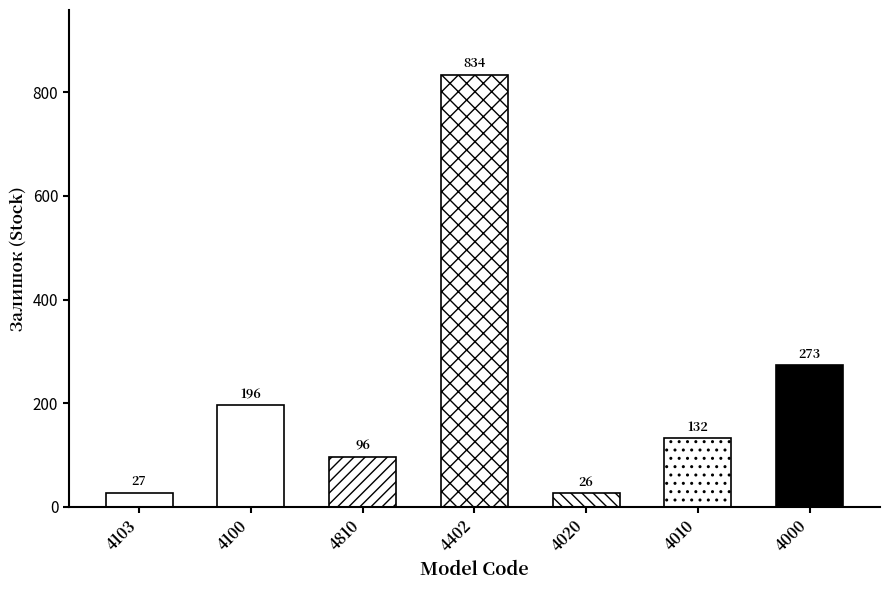

How many data points does each series have?

7